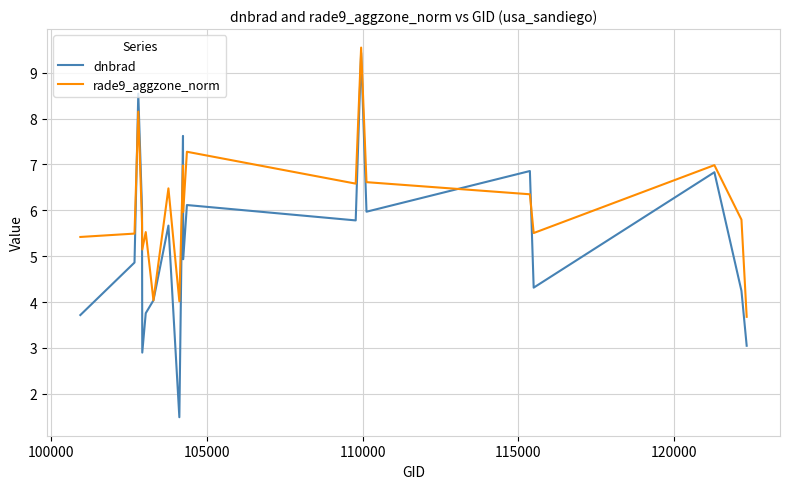

Which series has the largest total across all categories?

rade9_aggzone_norm